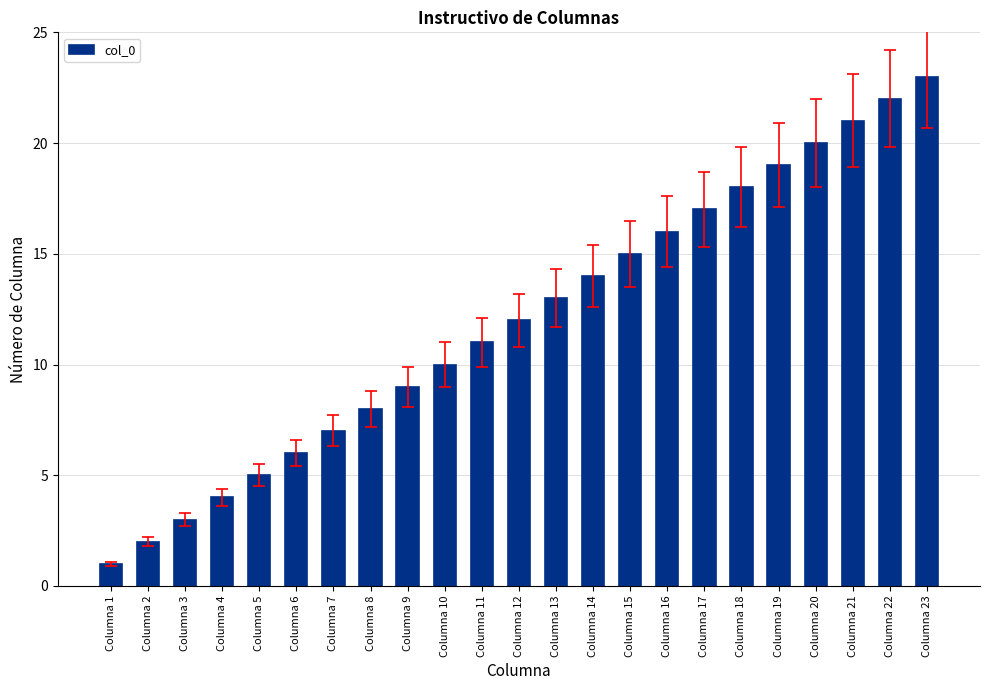

How many bars are there in total?

23